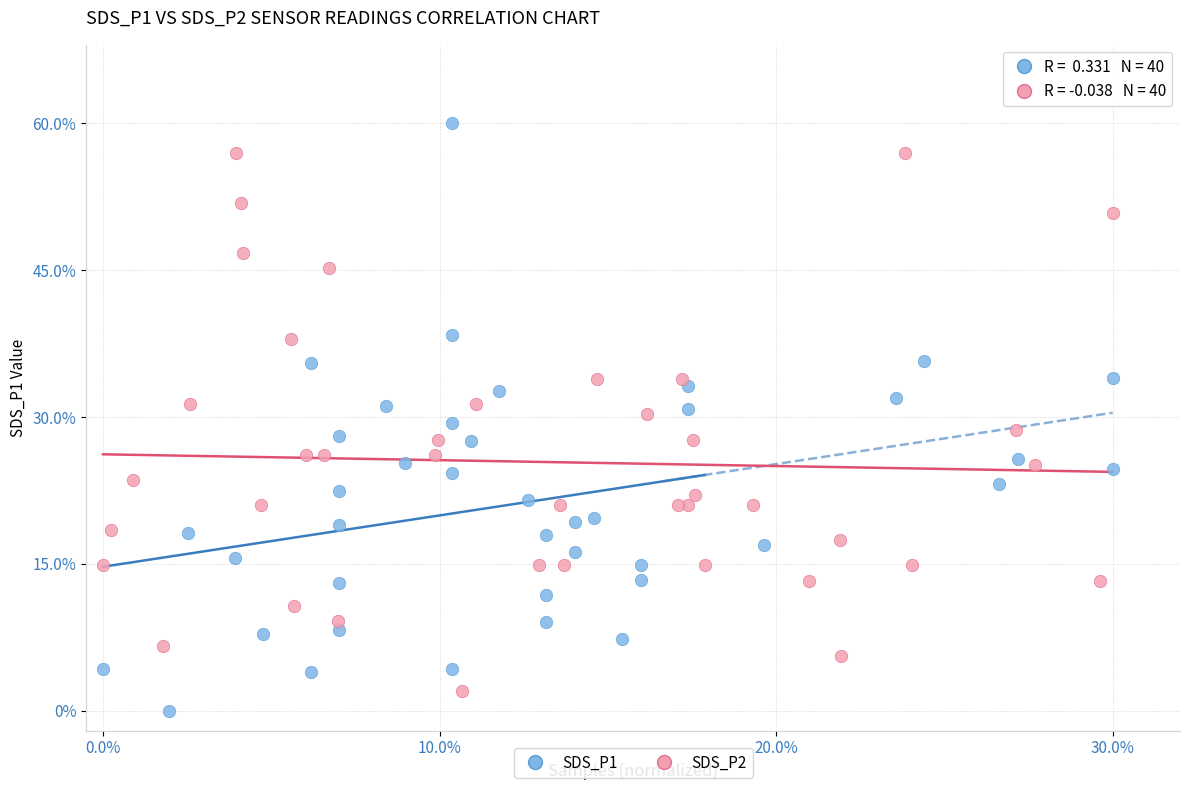

What are all the series names shown in the legend?

SDS_P1, SDS_P2